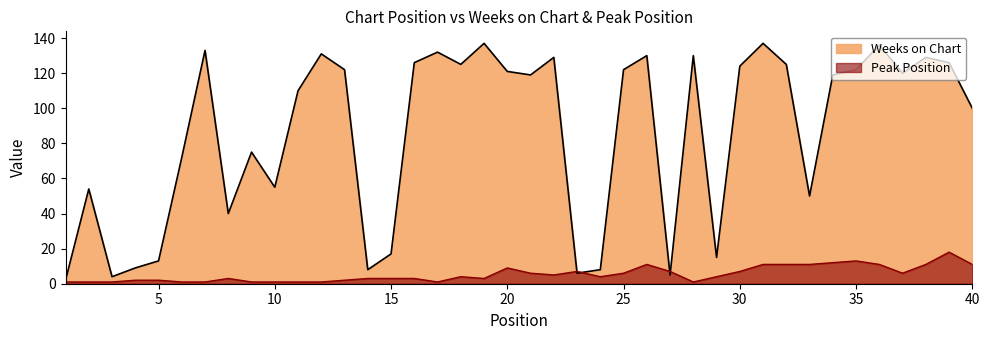

Which category has the highest value across all series?

19